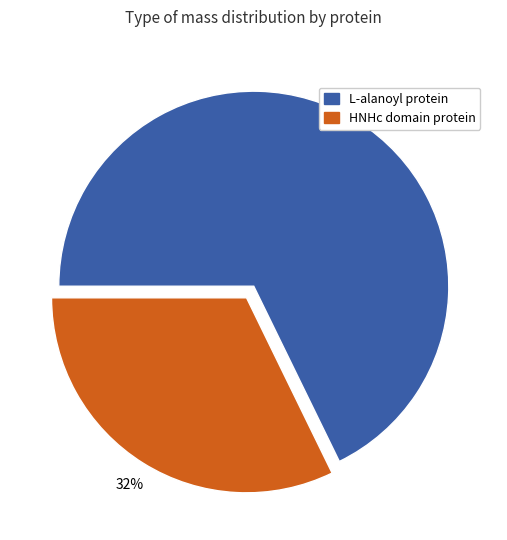

Is there a majority slice in this chart?

Yes